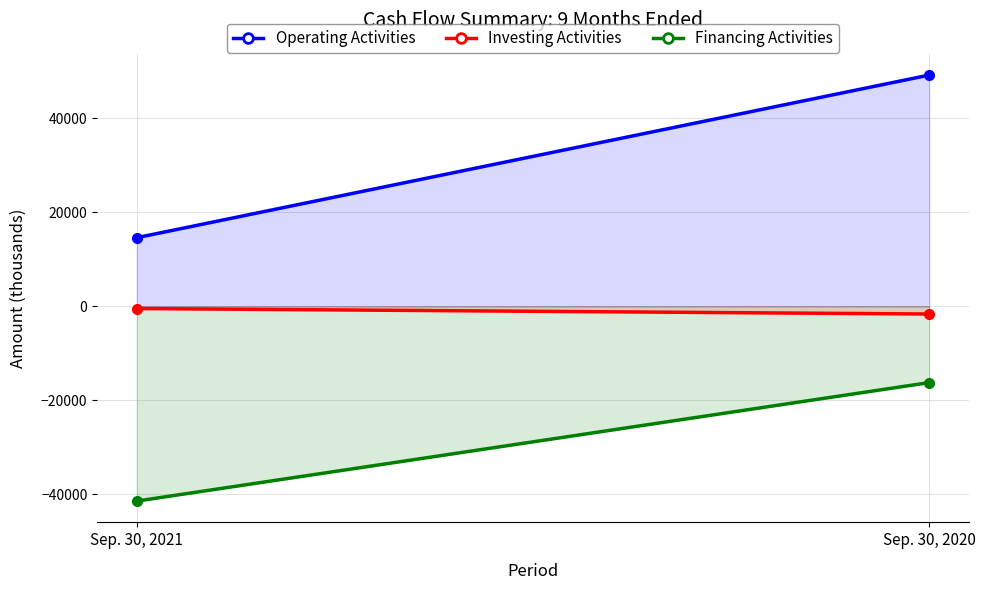

List the series in order of their peak value, lowest first.

Financing Activities, Investing Activities, Operating Activities